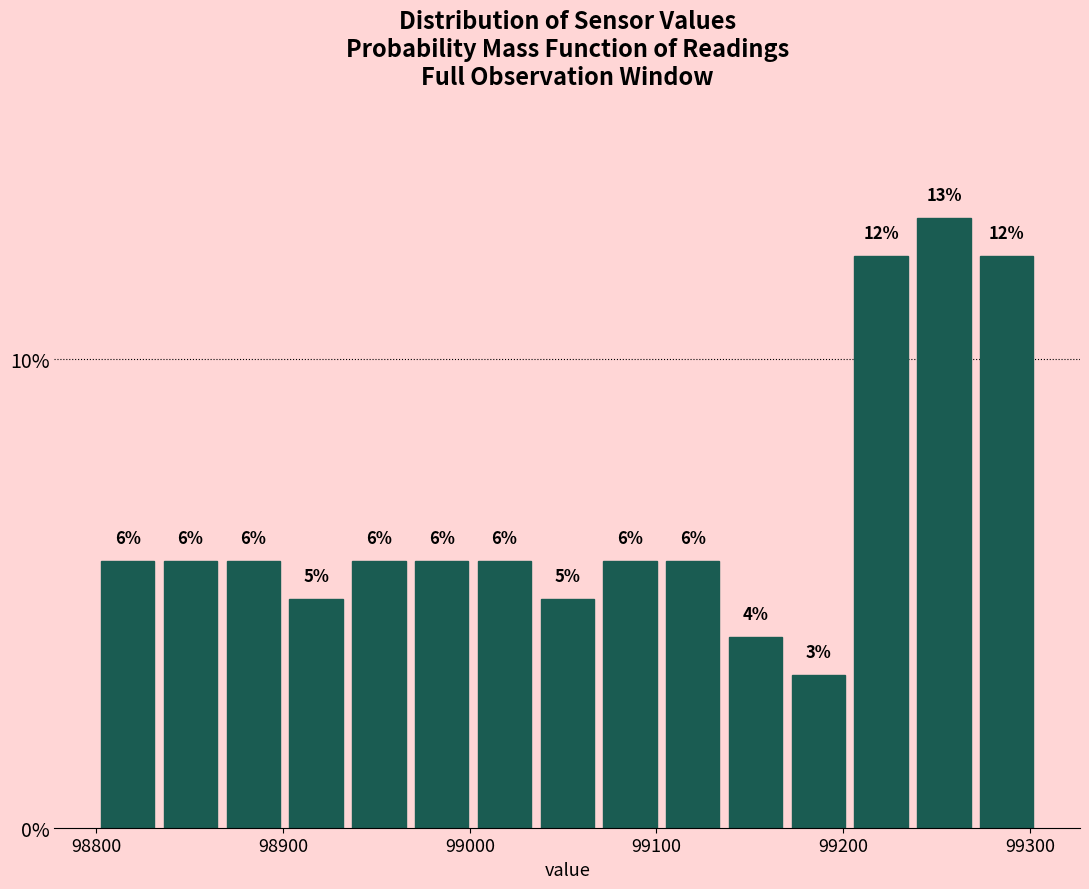

Read against the x-axis, roughly where is the centre of the tallest bar?

99250